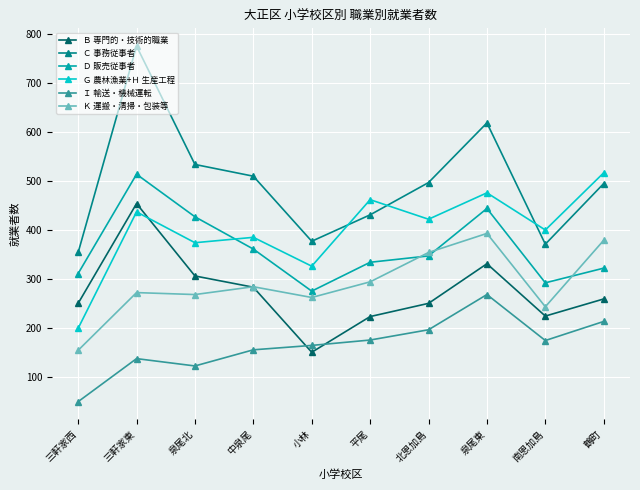

Where is the first local maximum for Ｄ 販売従事者?

三軒家東